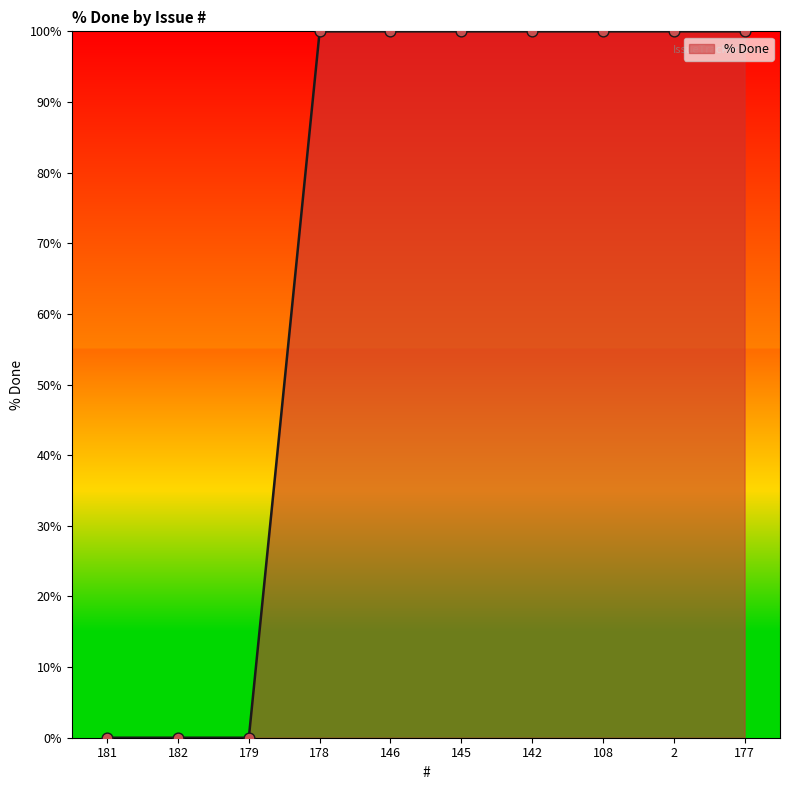

Approximately how many times larger is the value at 145 compared to 142?

1.0